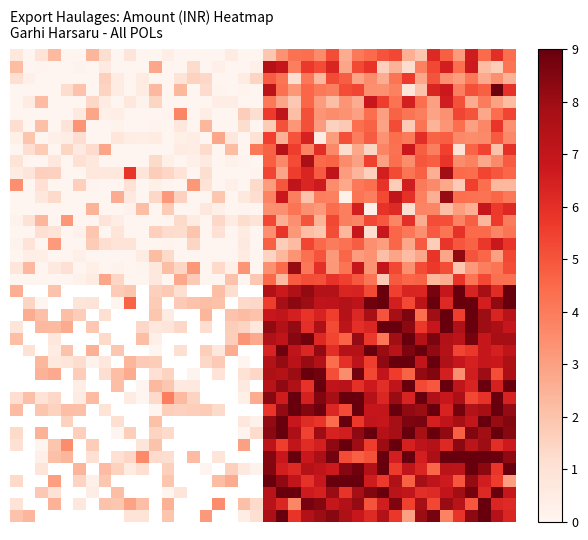

At how many categories does at least one series exceed 7?

20